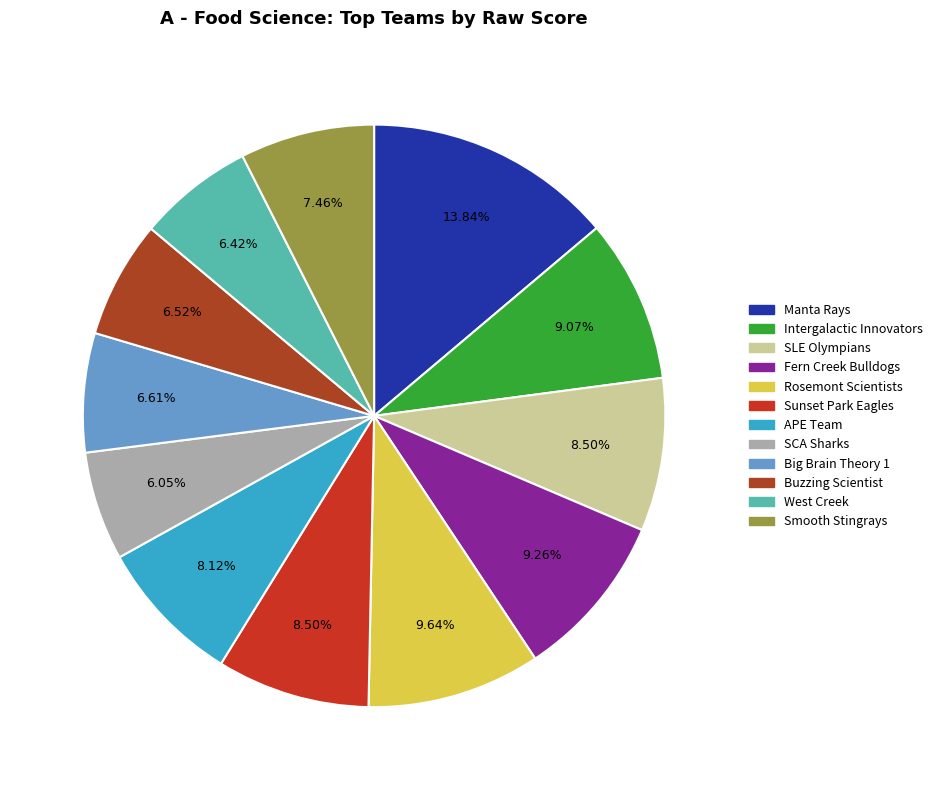

Does APE Team represent more than half of the total?

No